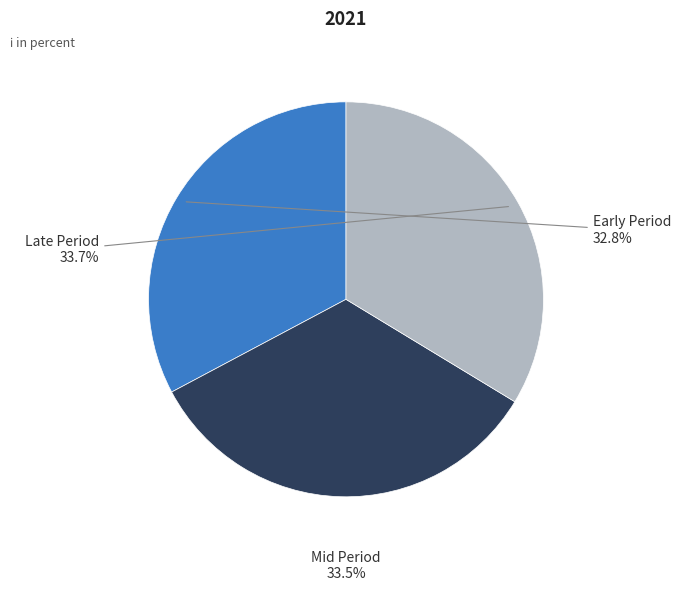

Is there a majority slice in this chart?

No